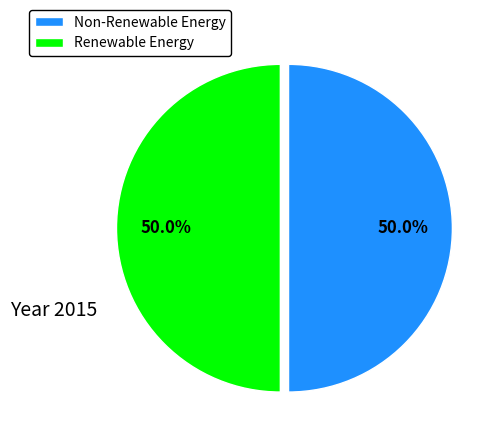

Combined, do Non-Renewable Energy and Renewable Energy account for over 50%?

Yes